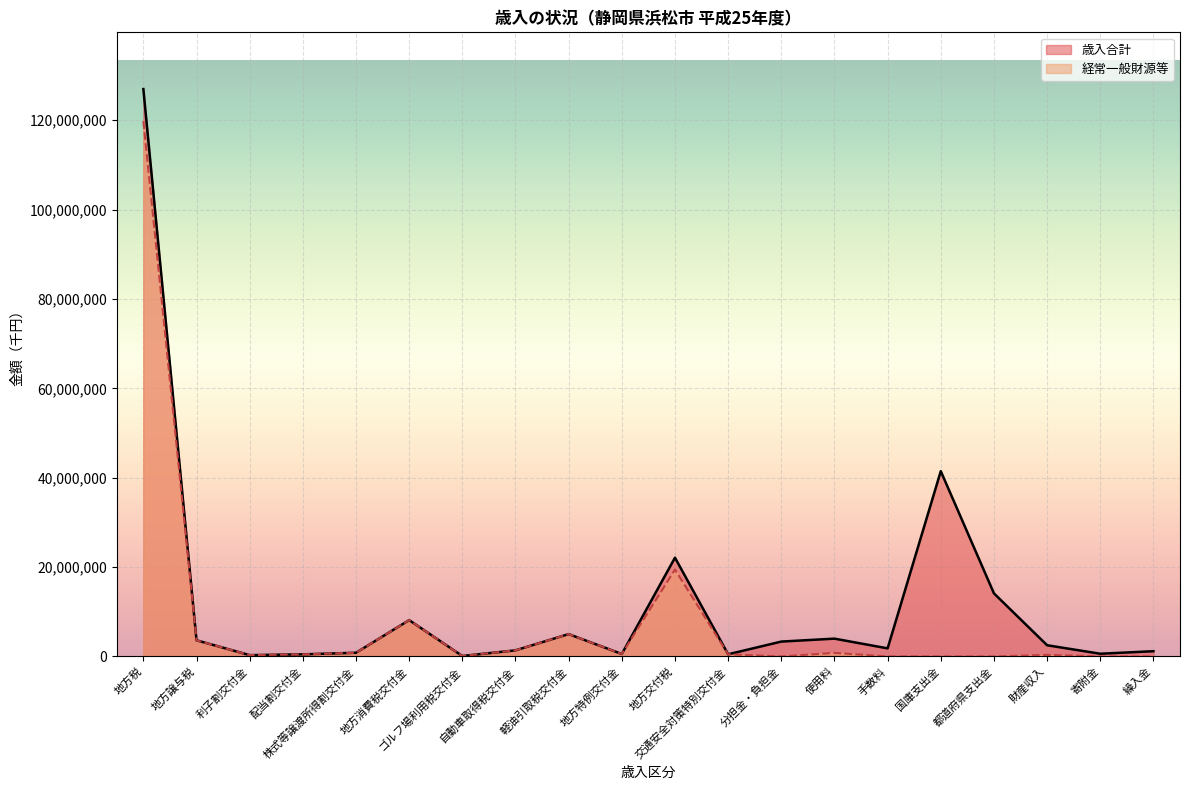

How many lines are shown in the chart?

2